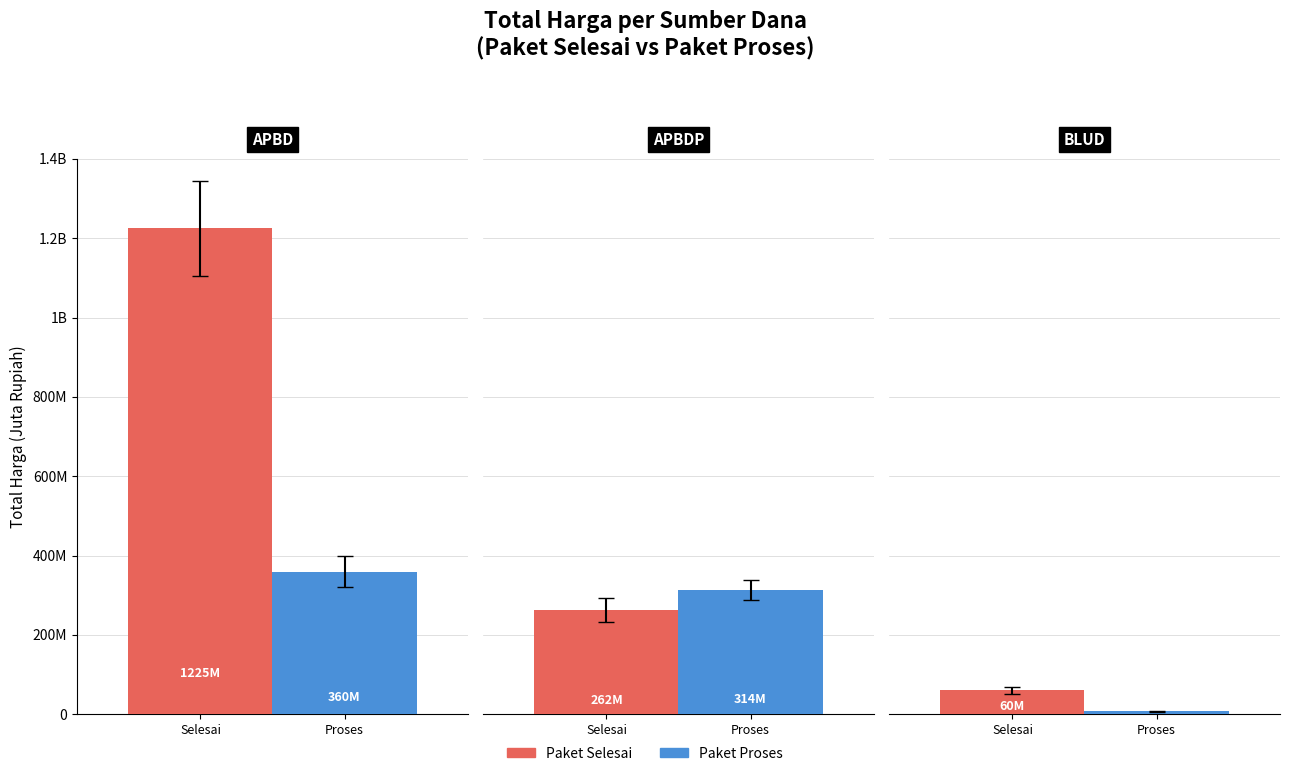

What is the difference between the Total Harga (Paket Proses) values at APBDP and BLUD?

307185780